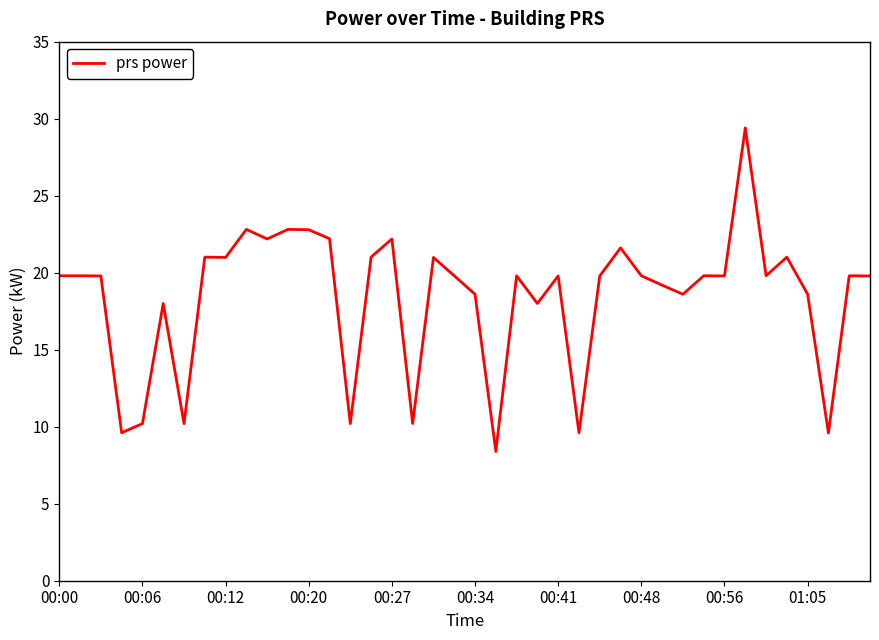

What is the minimum value shown in the chart?

8.4